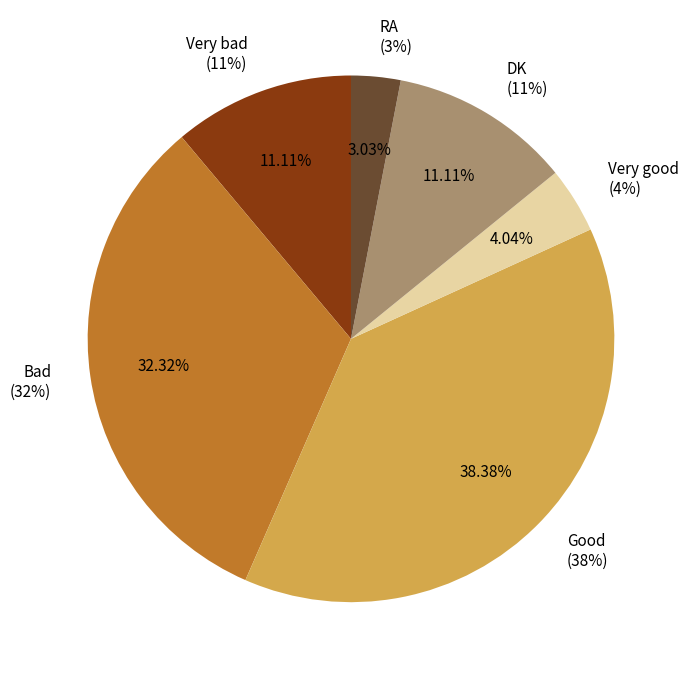

Which slice is the largest?

Good